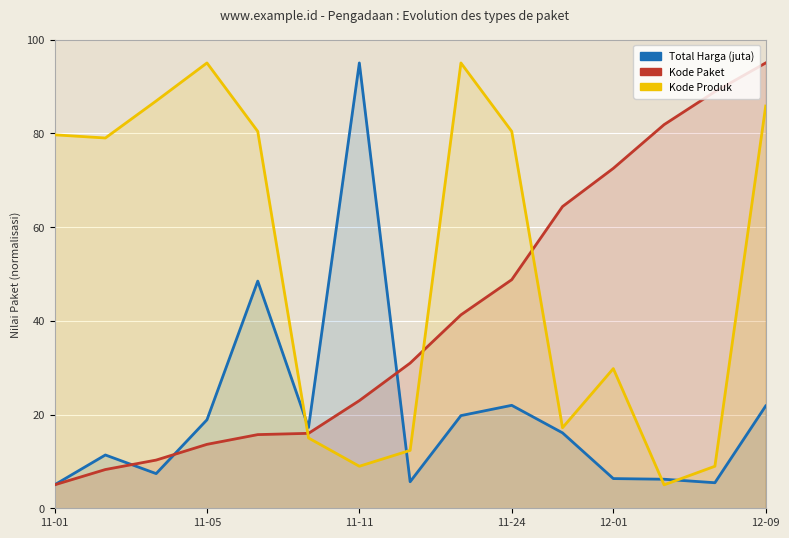

At how many categories does at least one series exceed 89?

4